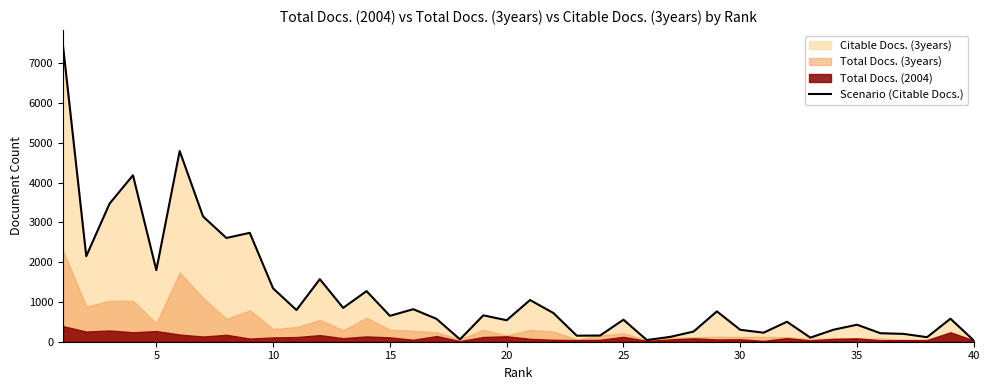

The value of Scenario (Citable Docs.) at 20 is 540. True or false?

True